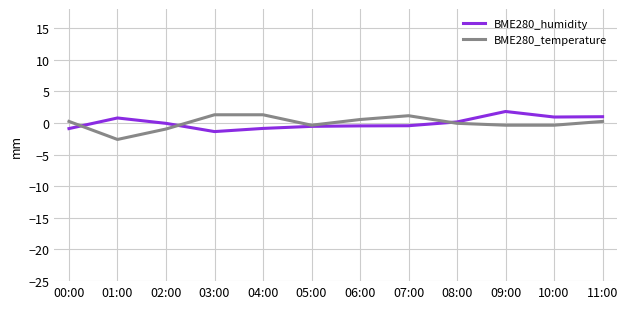

What is the greatest value displayed?

1.8